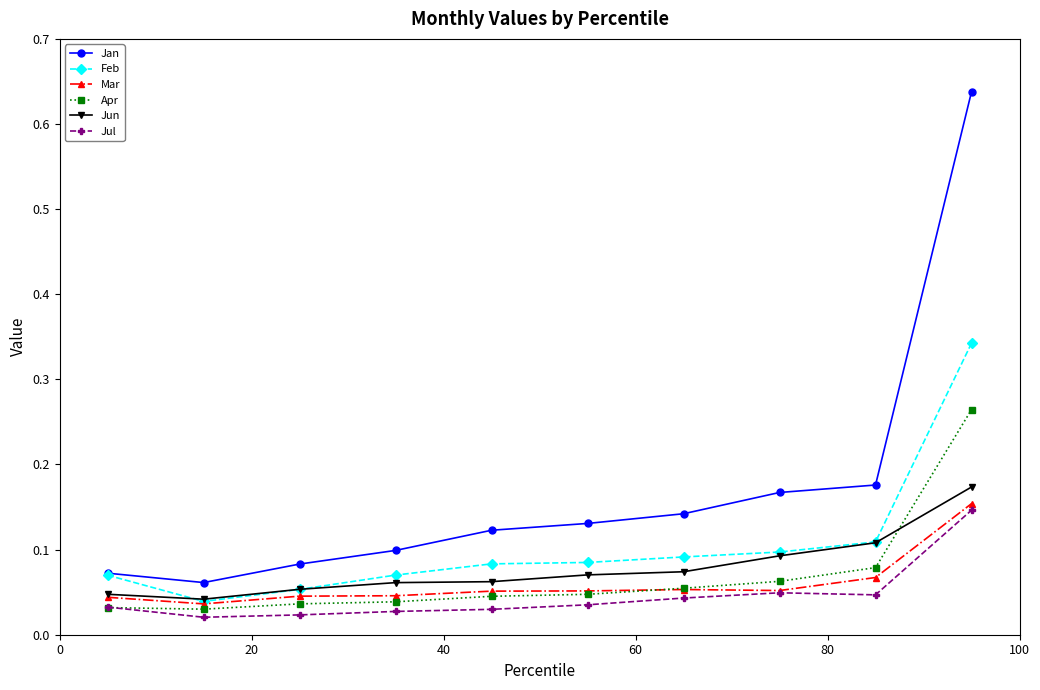

True or false: Jul and Jan cross at least once.

False